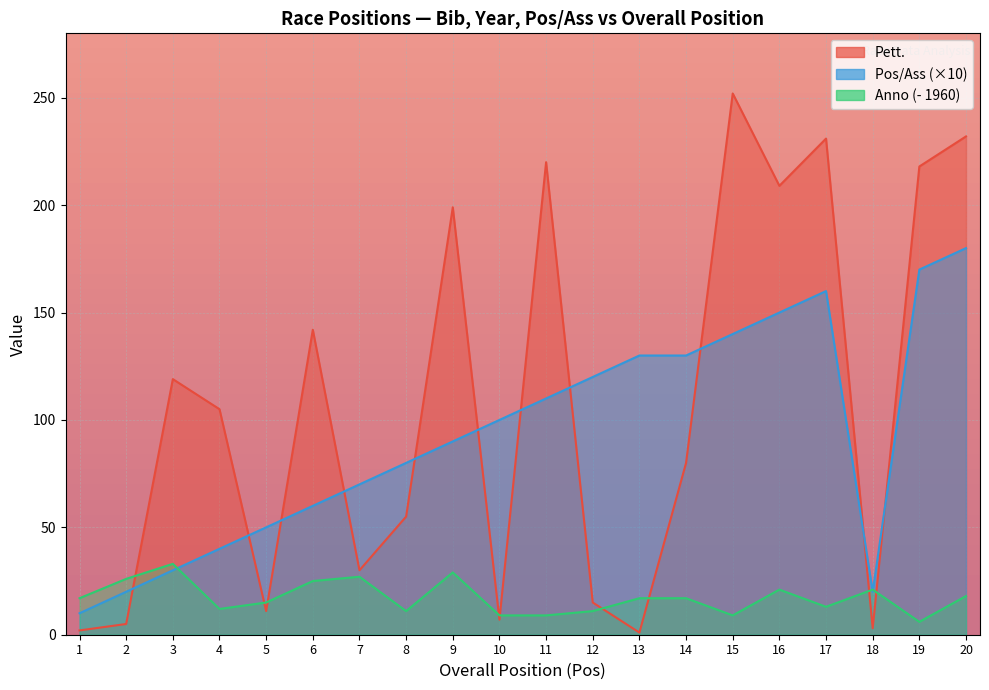

Where do Anno and Pos/Ass first cross each other?

3 and 4